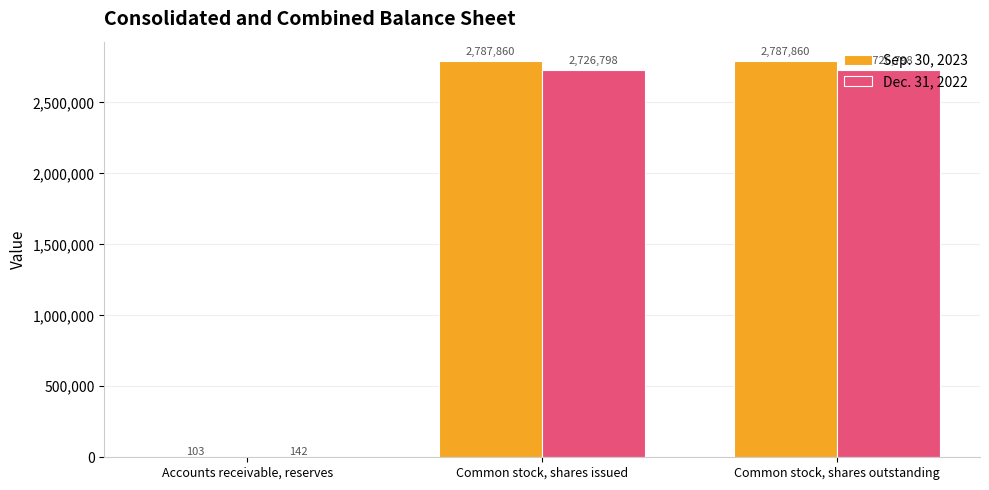

Reading right to left, extract all data points from this chart.

Sep. 30, 2023: 2787860	2787860	103
Dec. 31, 2022: 2726798	2726798	142